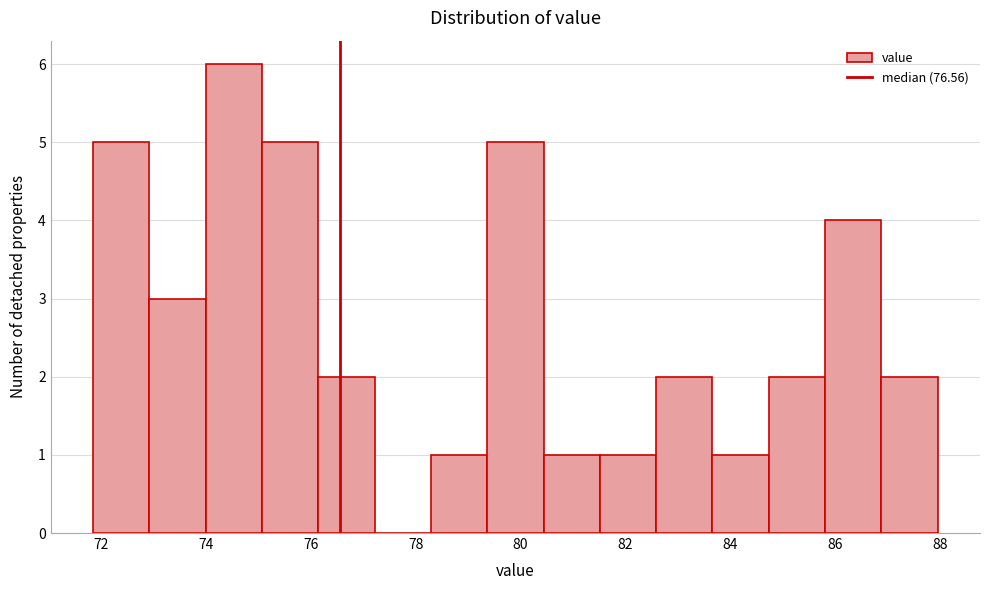

Reading left to right, transcribe this chart: for each bar, give the range it covers on the x-axis and its height. Neither the bar edges nor the heights are printed on the chart, so give them approximately, as read against the axes.

71.8 to 73.0: 5
73.0 to 74.0: 3
74.0 to 75.0: 6
75.0 to 76.2: 5
76.2 to 77.2: 2
77.2 to 78.2: 0
78.2 to 79.4: 1
79.4 to 80.4: 5
80.4 to 81.6: 1
81.6 to 82.6: 1
82.6 to 83.6: 2
83.6 to 84.8: 1
84.8 to 85.8: 2
85.8 to 86.8: 4
86.8 to 88.0: 2